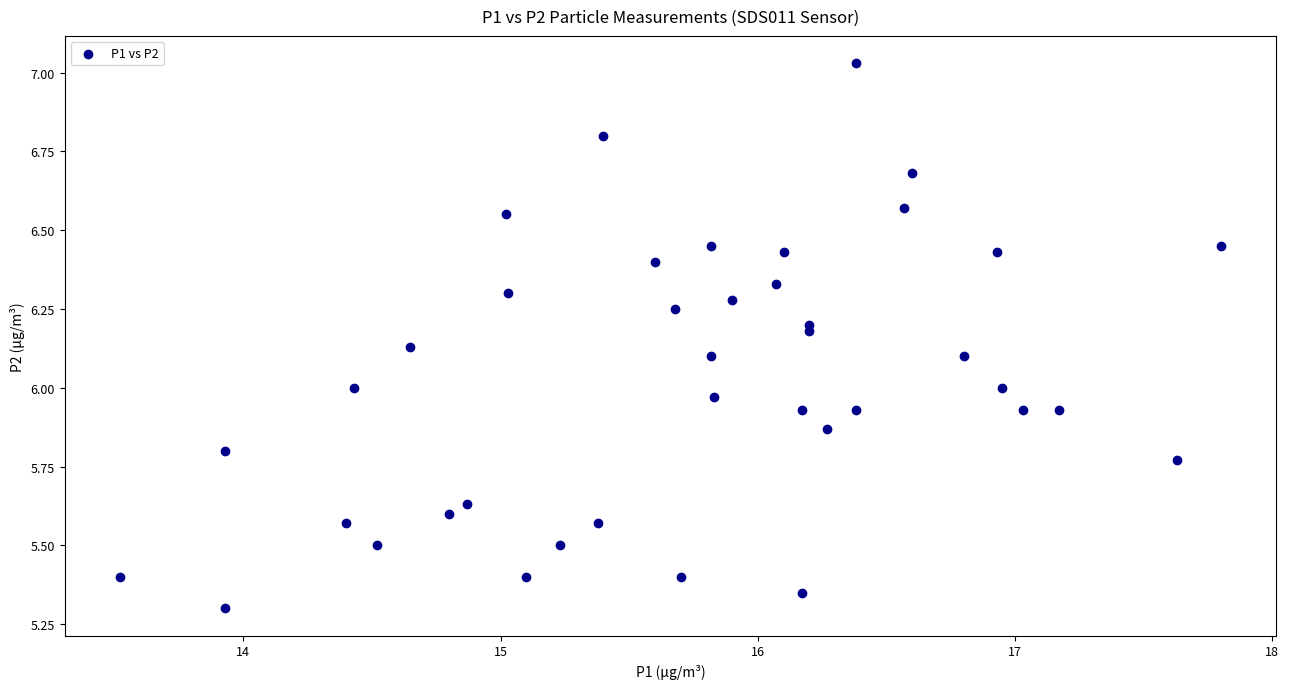

What is the range of X values (max minus min)?

4.3